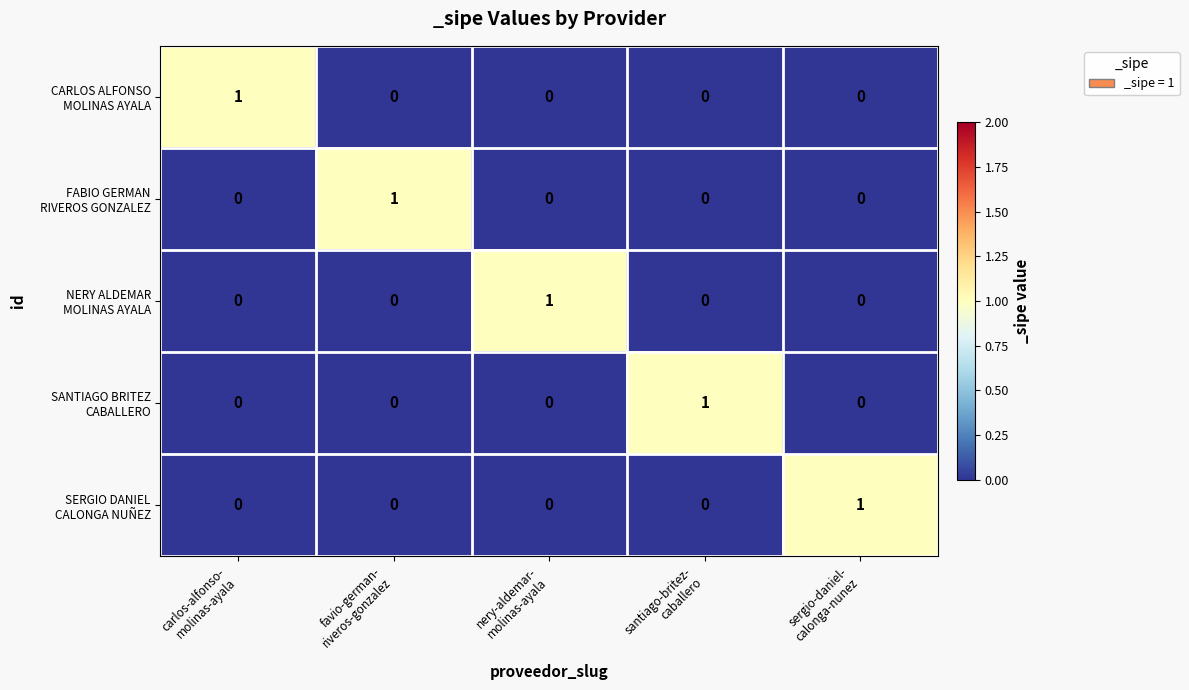

How many distinct data groups are displayed?

5